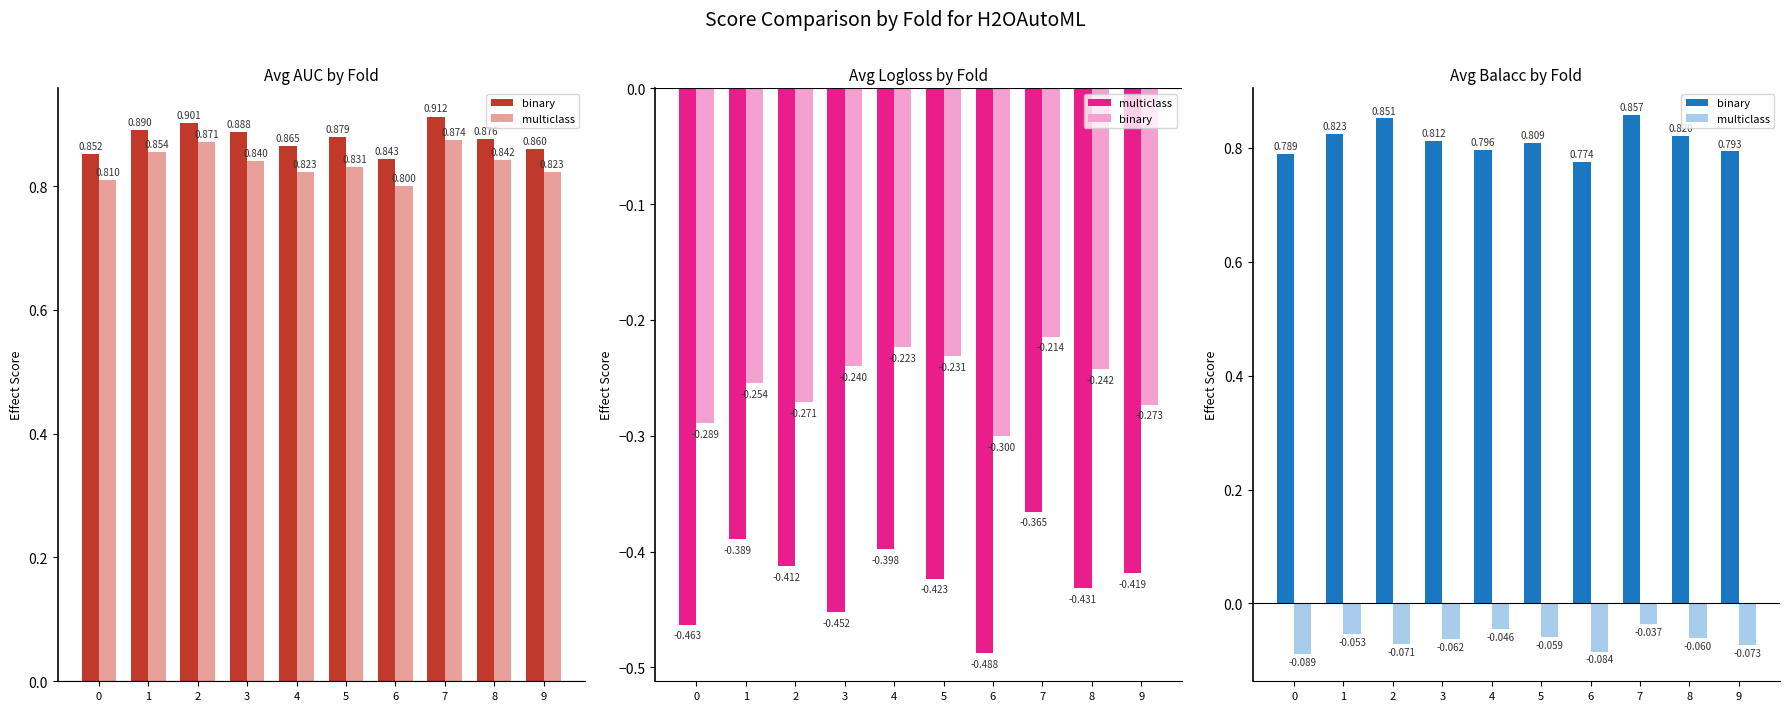

Which label corresponds to the largest value in the chart?

7